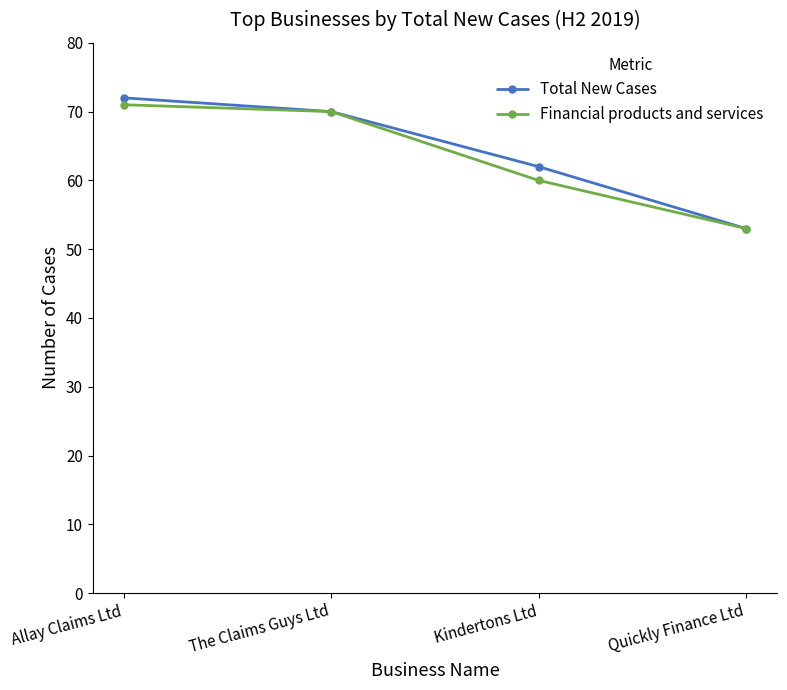

What are all the series names shown in the legend?

Total New Cases, Financial products and services